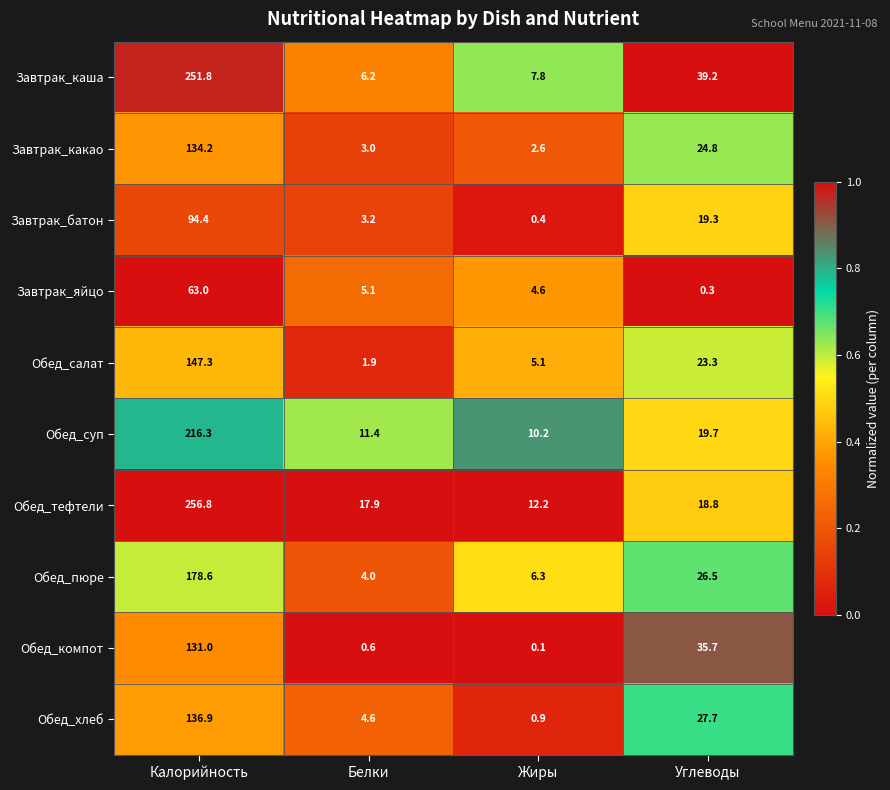

What is the difference between the maximum and minimum values in the Обед_компот series?

130.9